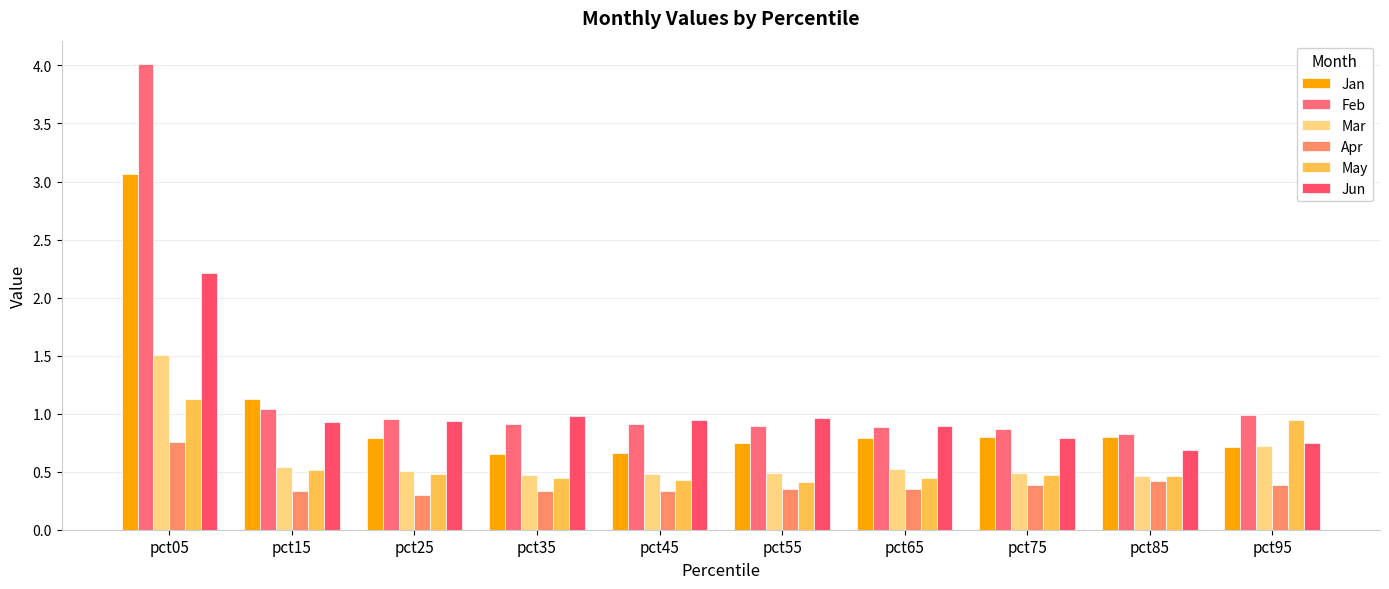

What are all the series names shown in the legend?

Jan, Feb, Mar, Apr, May, Jun